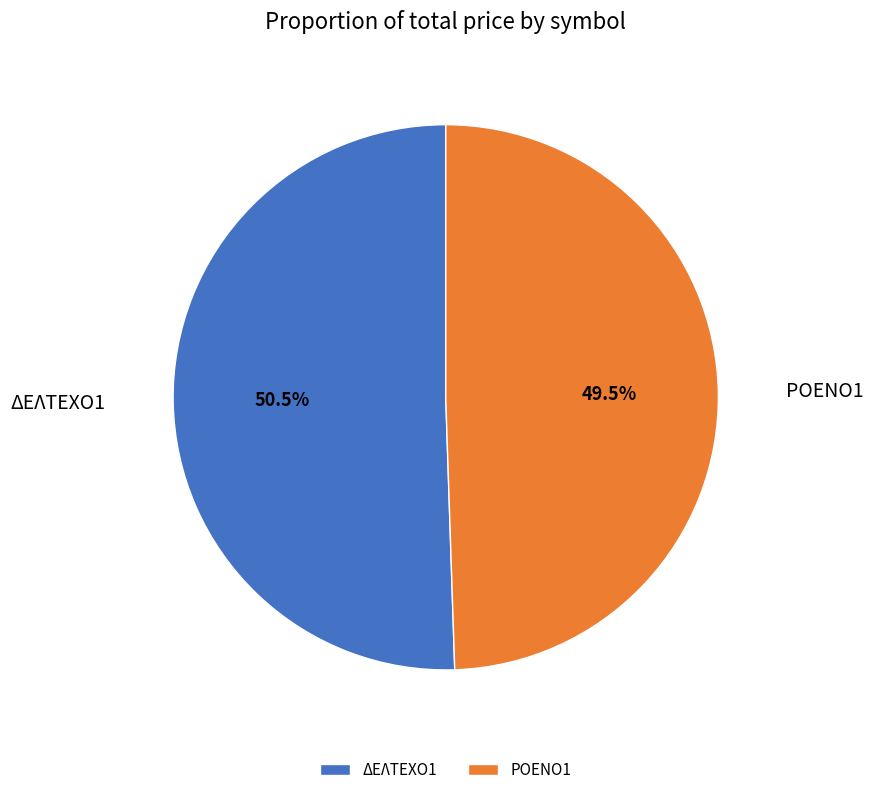

What is the smallest slice in the pie chart?

ΡΟΕΝΟ1